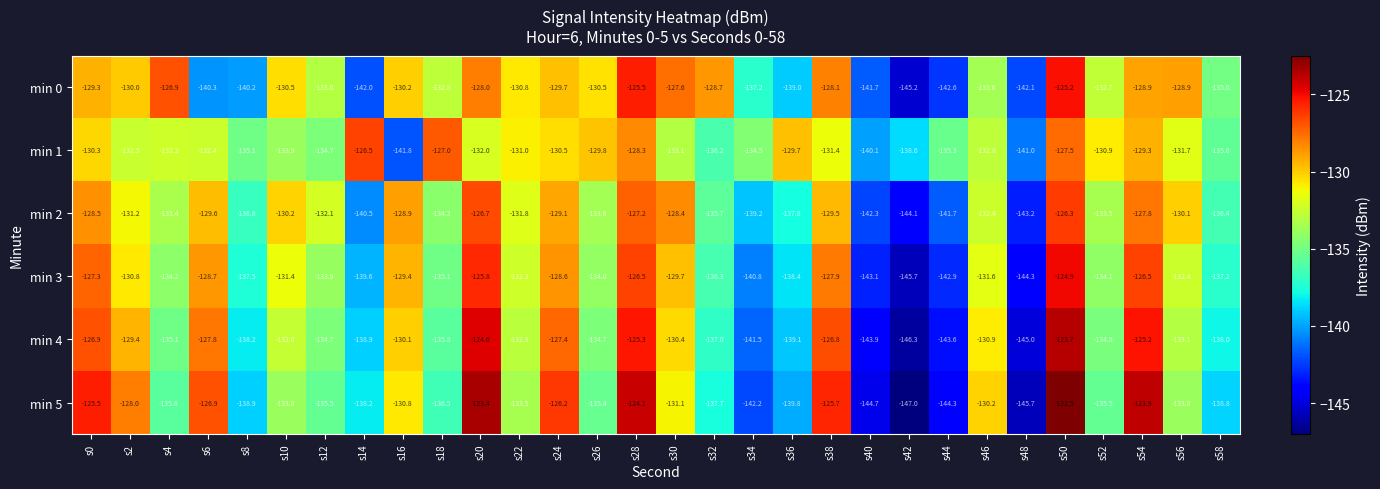

What is the sum of all min 3 values?

-4010.9